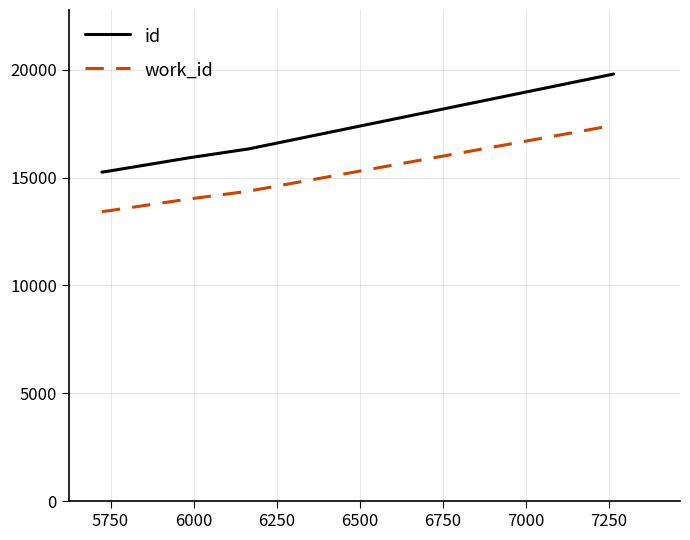

Rank the series by their average value, from lowest to highest.

work_id, id